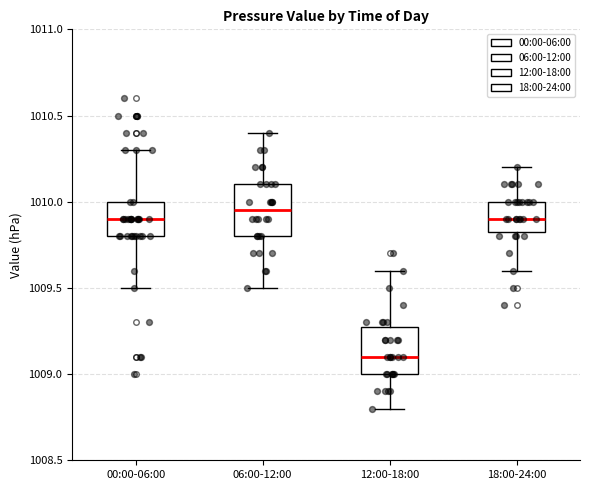

Where does the upper whisker of the box for 18:00-24:00 end on the y-axis? The values are not printed on the chart, so give them approximately, as read against the axis.

1010.20